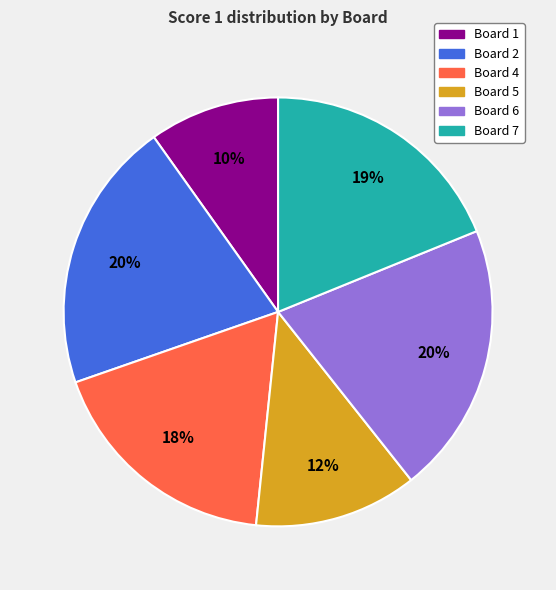

To the nearest percent, what is the average slice percentage?

17%